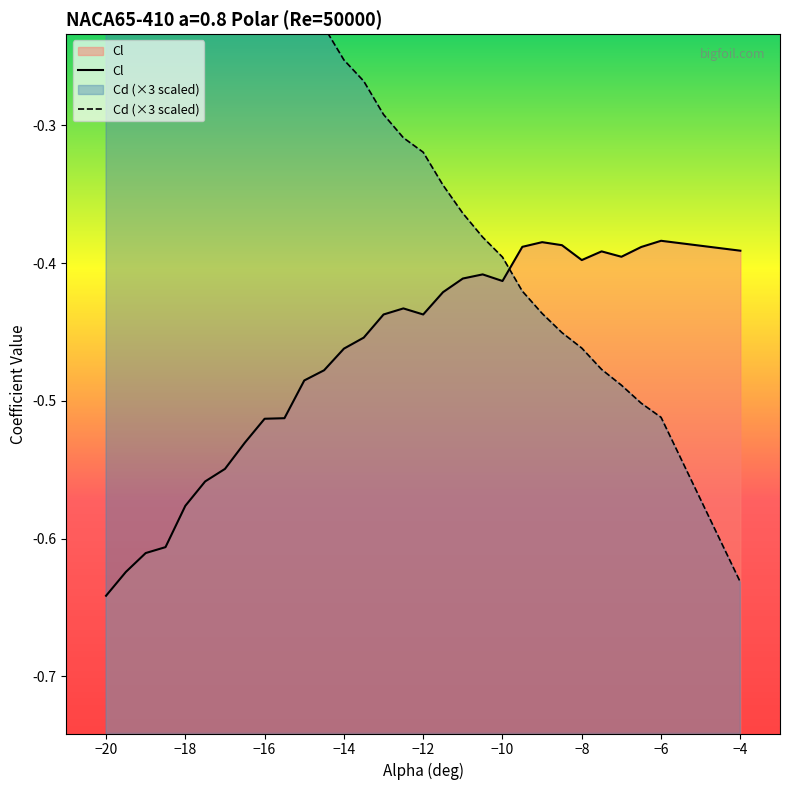

Between −14 and −12, which is larger?

−12